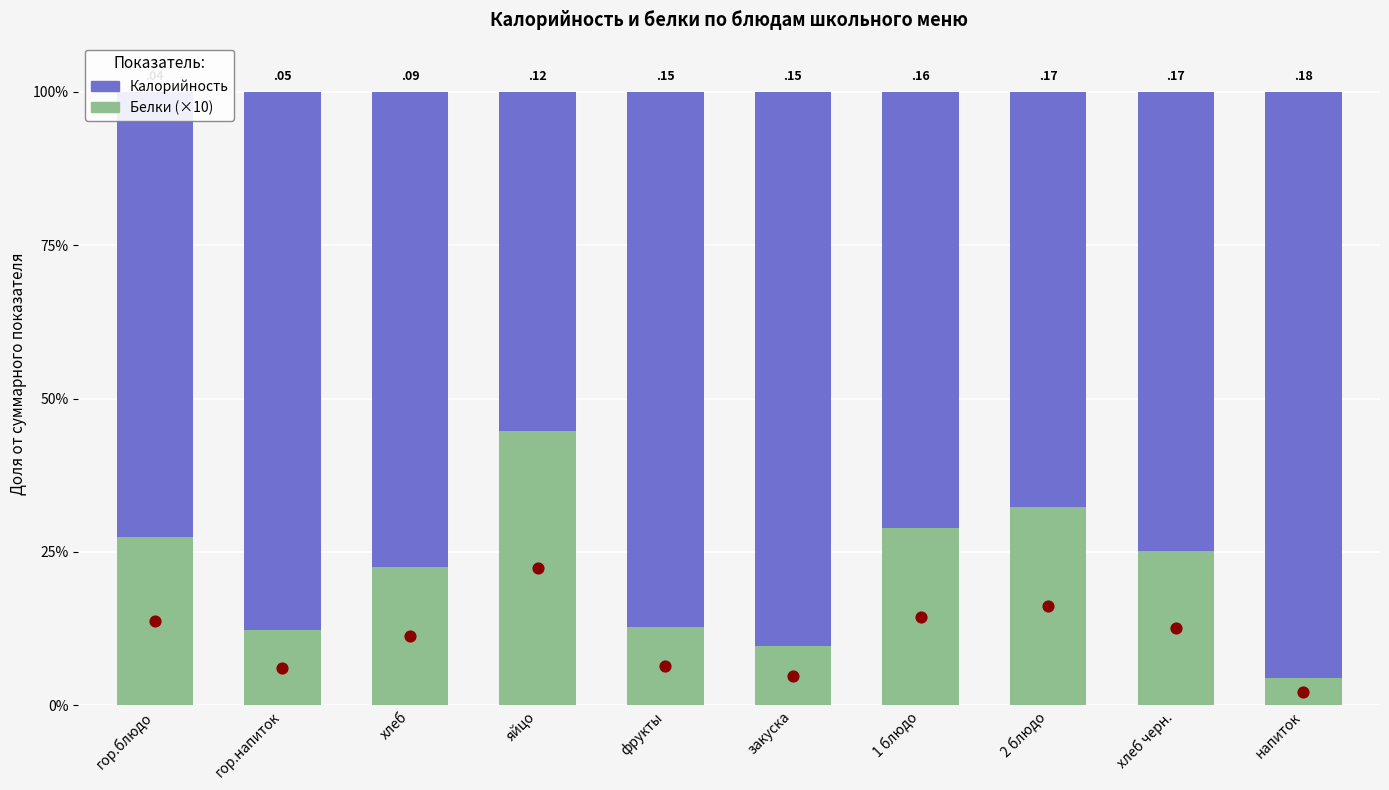

Is the value of Белки (×10) at гор.блюдо greater than the value of Калорийность at 1 блюдо?

No